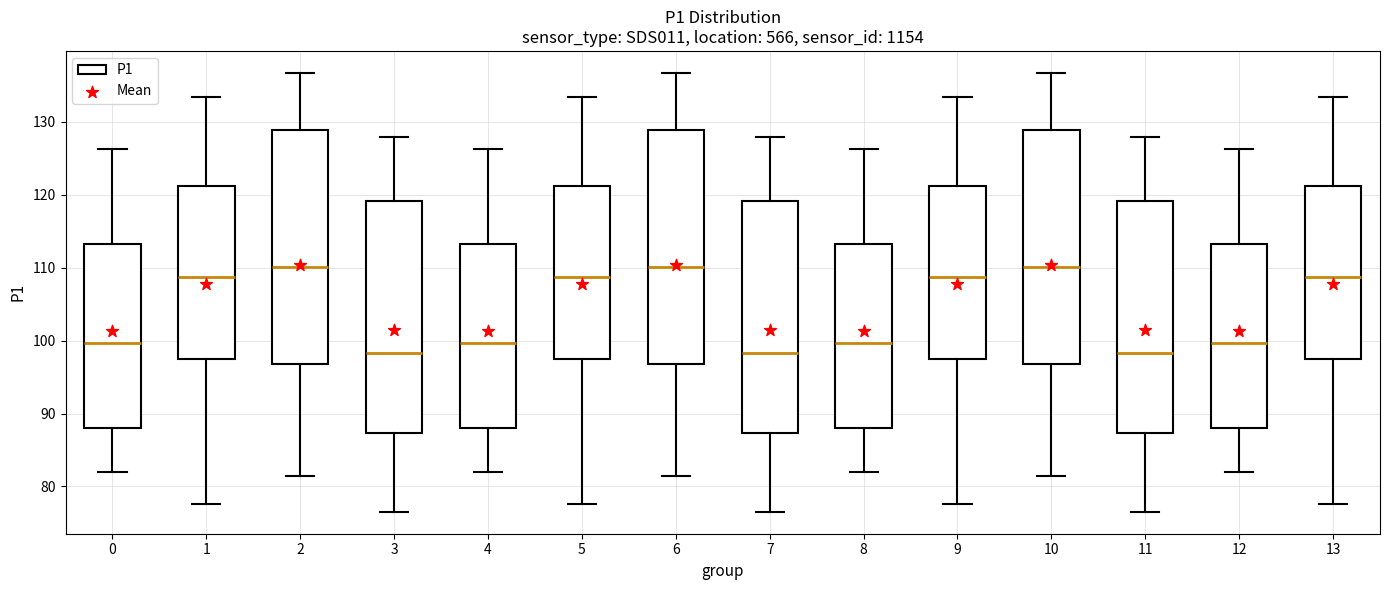

Where does the lower whisker of the box at x = 6 end on the y-axis? The values are not printed on the chart, so give them approximately, as read against the axis.

81